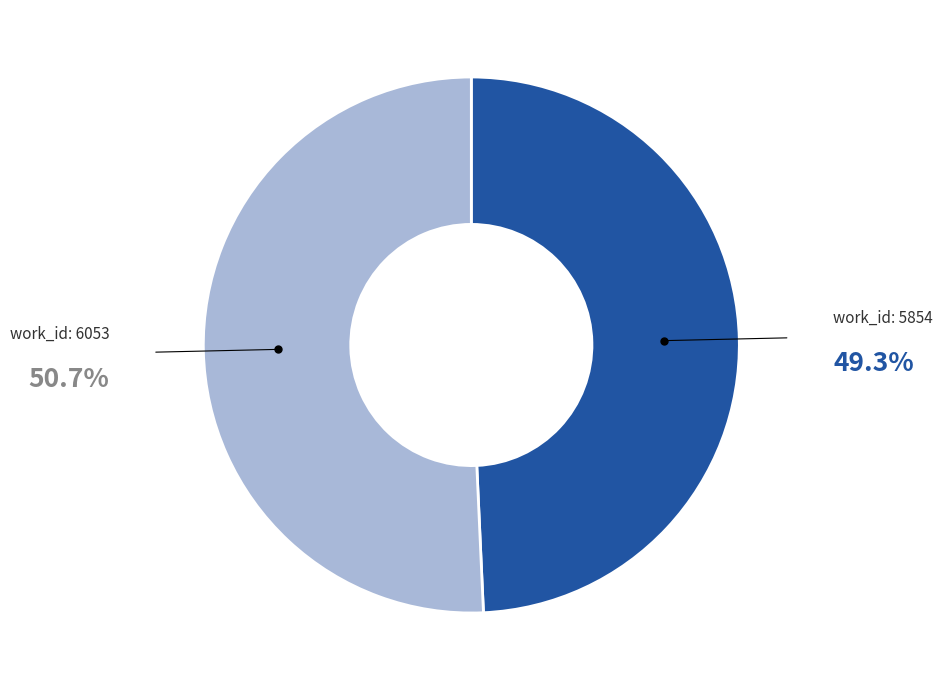

Does any single category account for the majority?

Yes